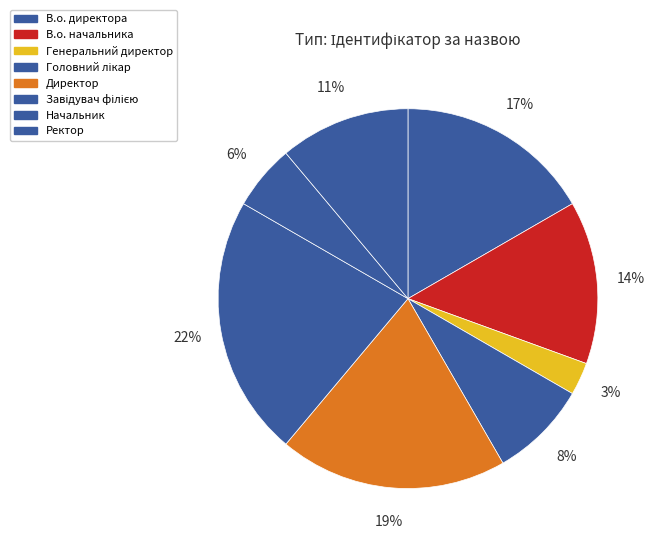

To the nearest percent, what is the difference between the Ректор and В.о. начальника slice percentages?

3%